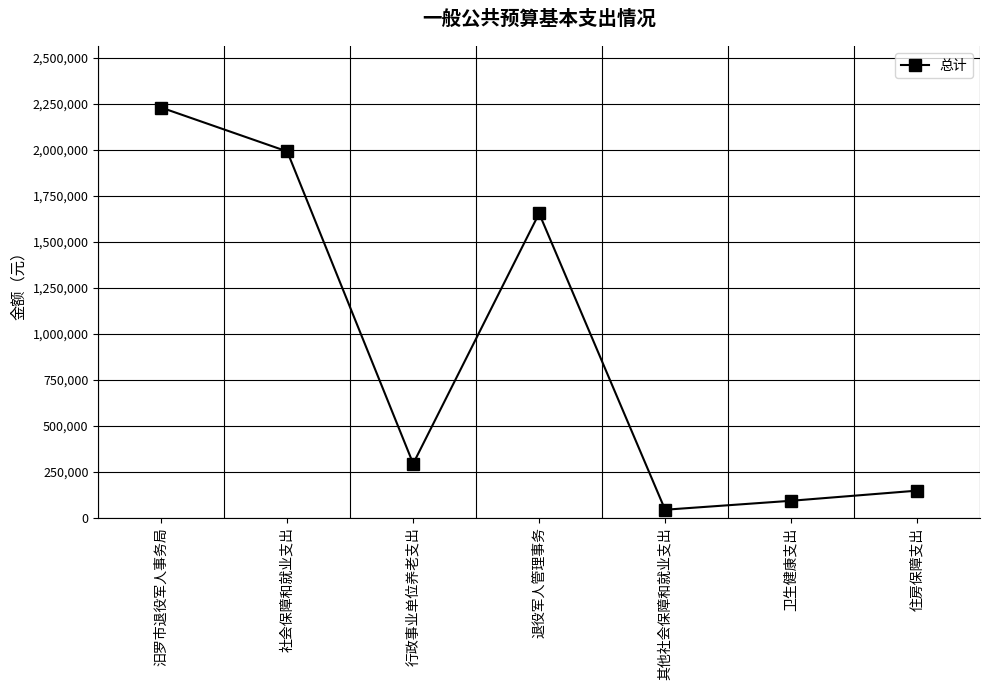

Is it true that the value at 住房保障支出 is 230745?

False